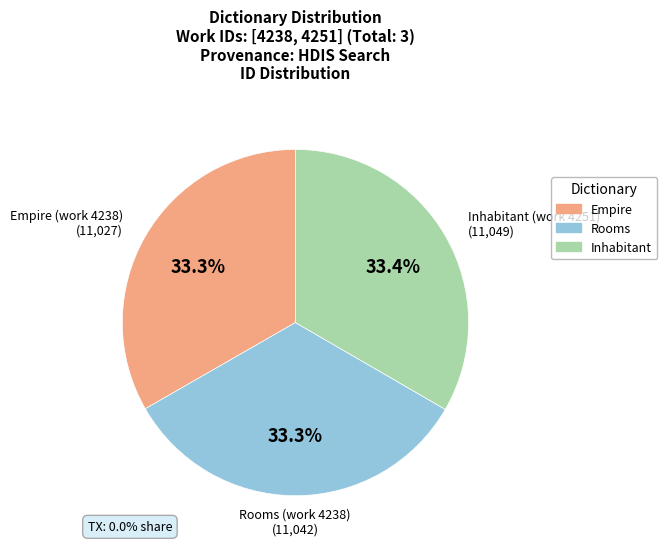

Is there any slice that represents more than half of the pie?

No